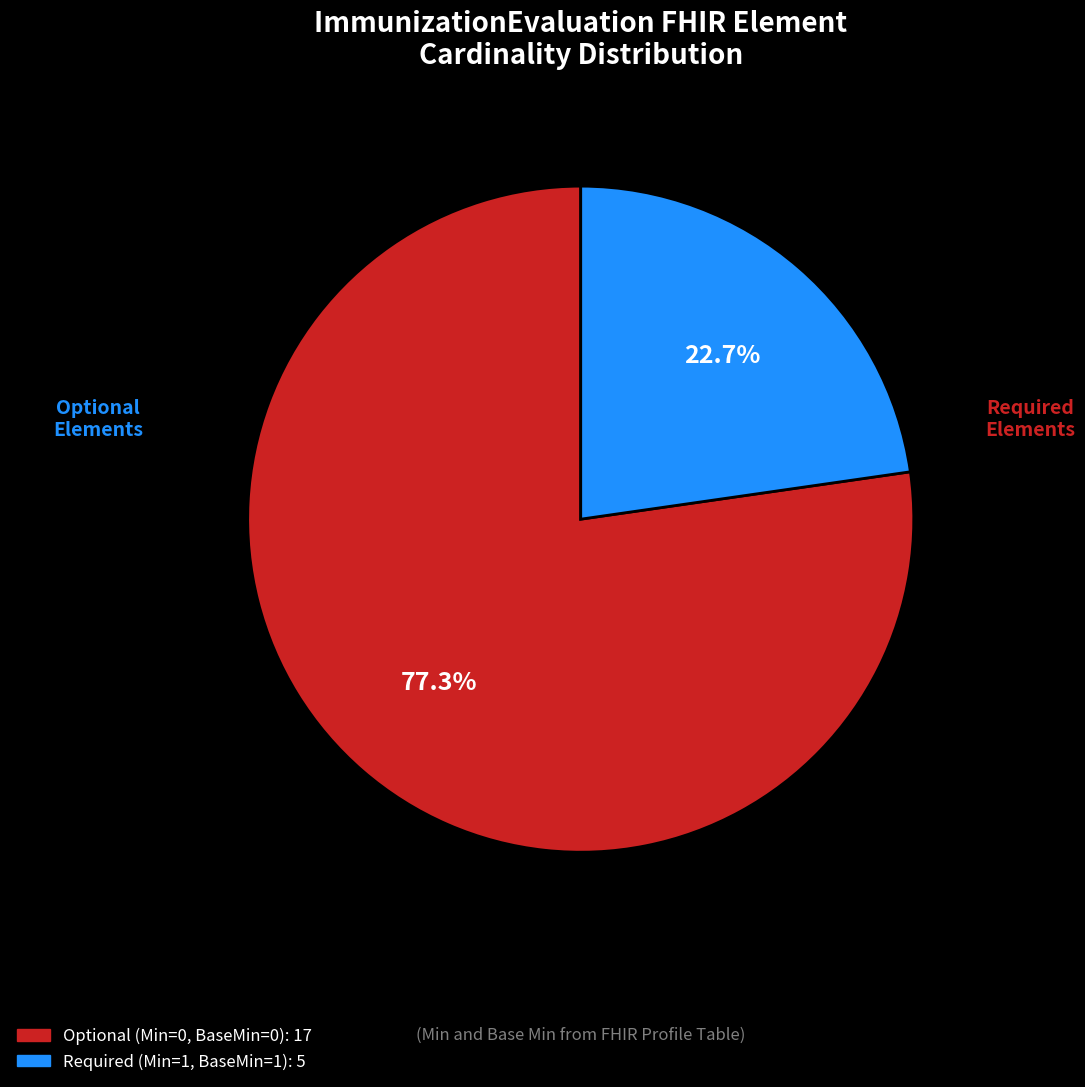

Is there any slice that represents more than half of the pie?

Yes